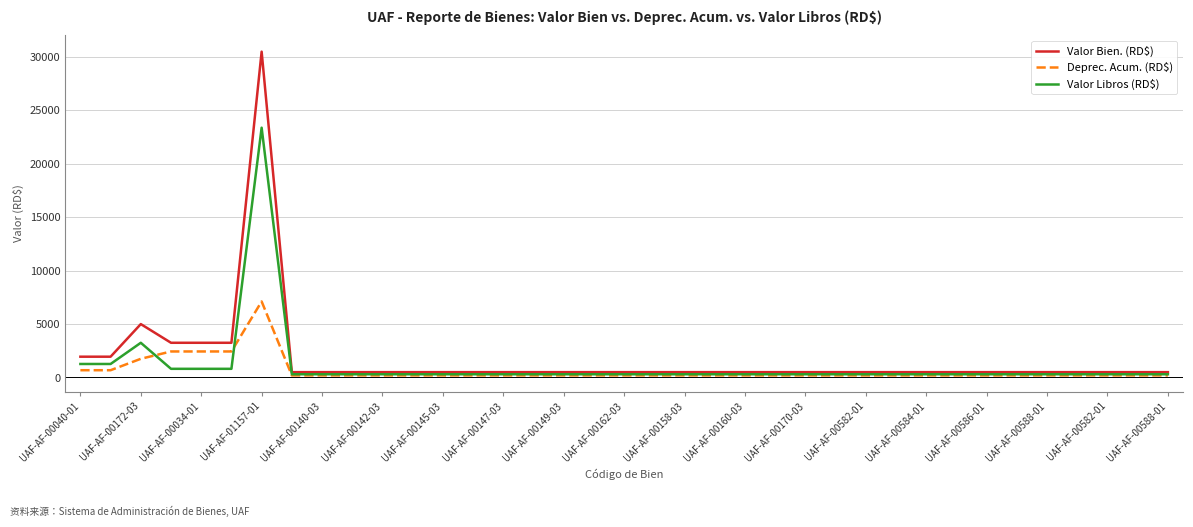

Does the chart display data point markers on the line(s)?

No